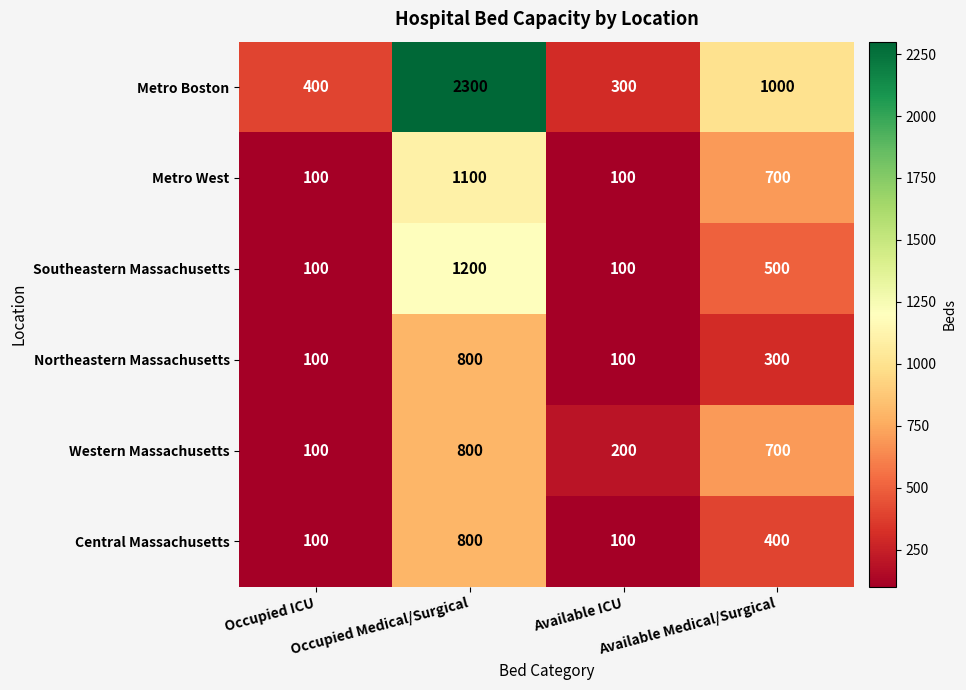

Count the Northeastern Massachusetts values in the range 100 to 800.

4